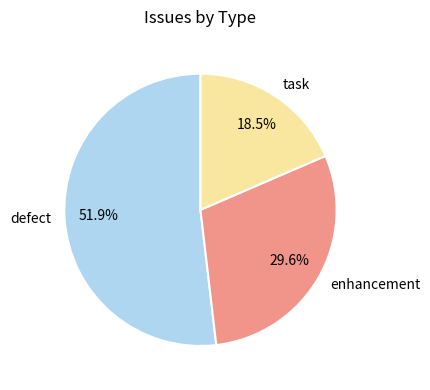

What portion of the pie excludes enhancement?

70.4%